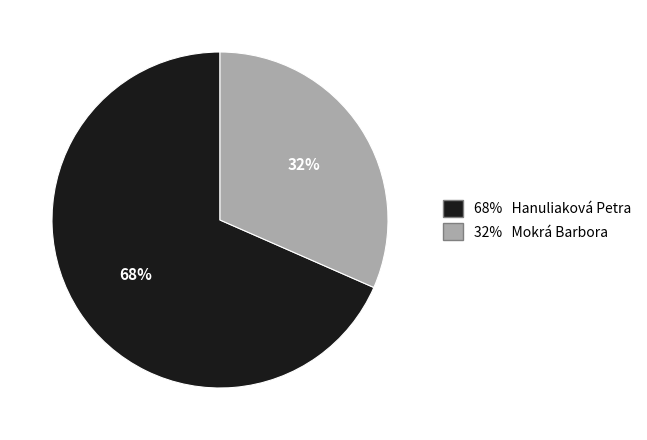

Is there any slice that represents more than half of the pie?

Yes